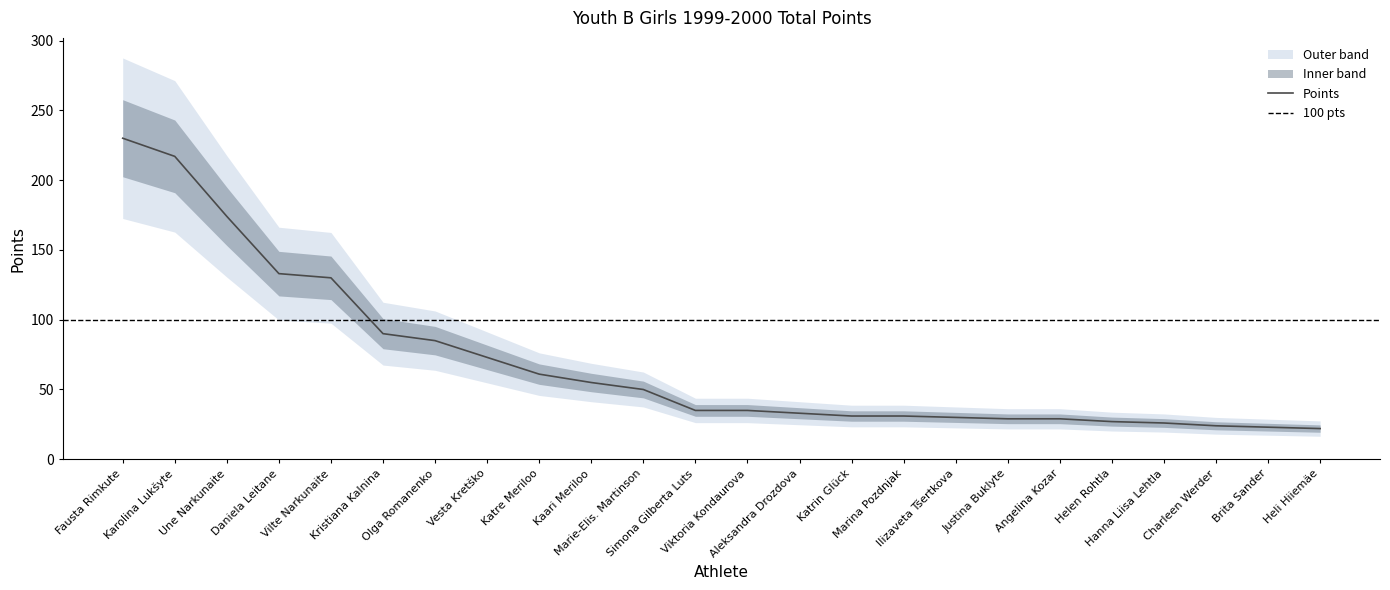

Rank the categories by value from highest to lowest.

Fausta Rimkute, Karolina Lukšyte, Une Narkunaite, Daniela Leitane, Vilte Narkunaite, Kristiana Kalnina, Olga Romanenko, Vesta Kretško, Katre Meriloo, Kaari Meriloo, Marie-Elis. Martinson, Simona Gilberta Luts, Viktoria Kondaurova, Aleksandra Drozdova, Katrin Glück, Marina Pozdnjak, Ilizaveta Tšertkova, Justina Buklyte, Angelina Kozar, Helen Rohtla, Hanna Liisa Lehtla, Charleen Werder, Brita Sander, Heli Hiiemäe